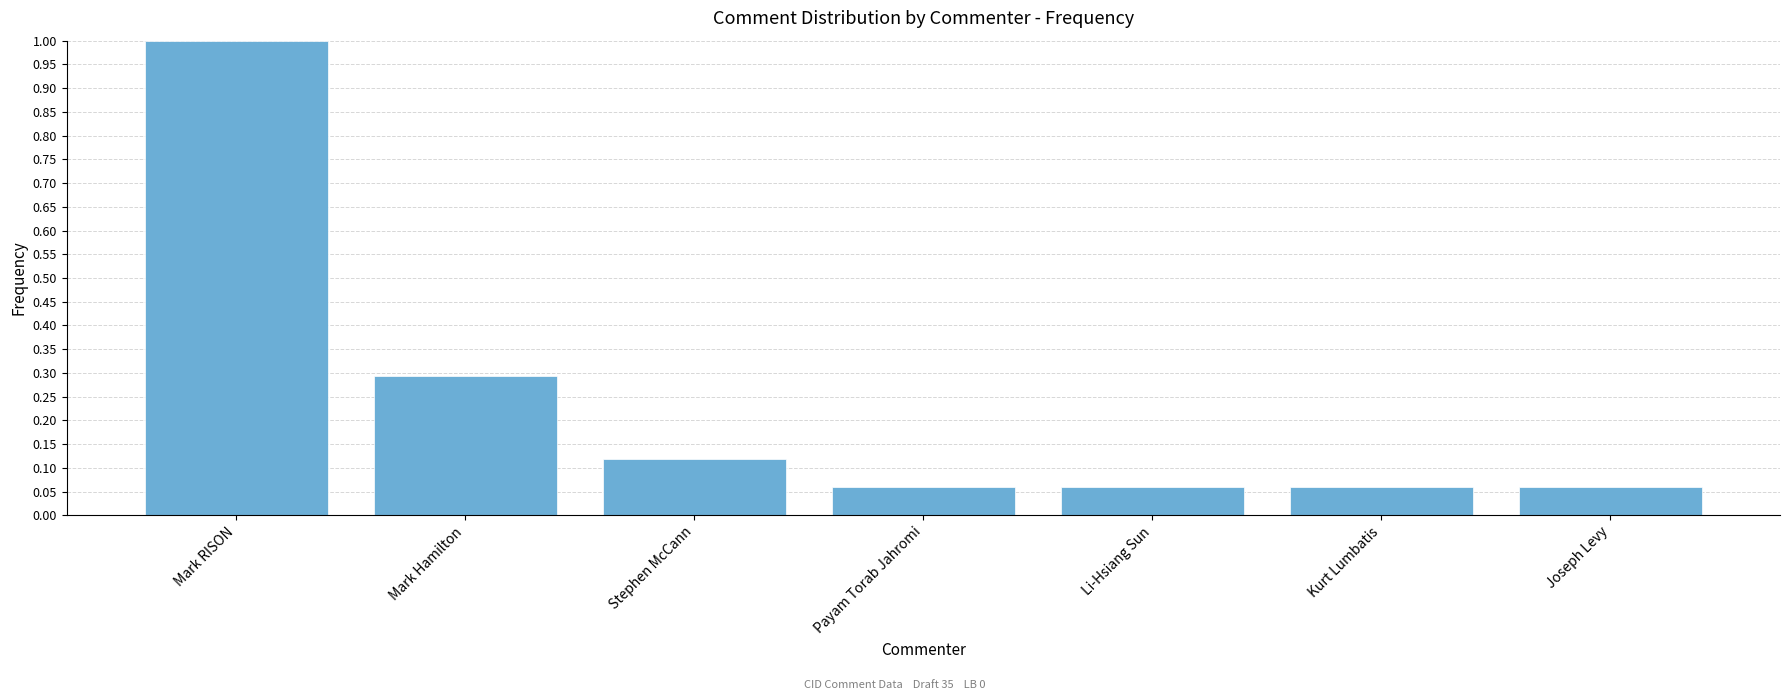

The value at Mark RISON is 0.3. True or false?

False